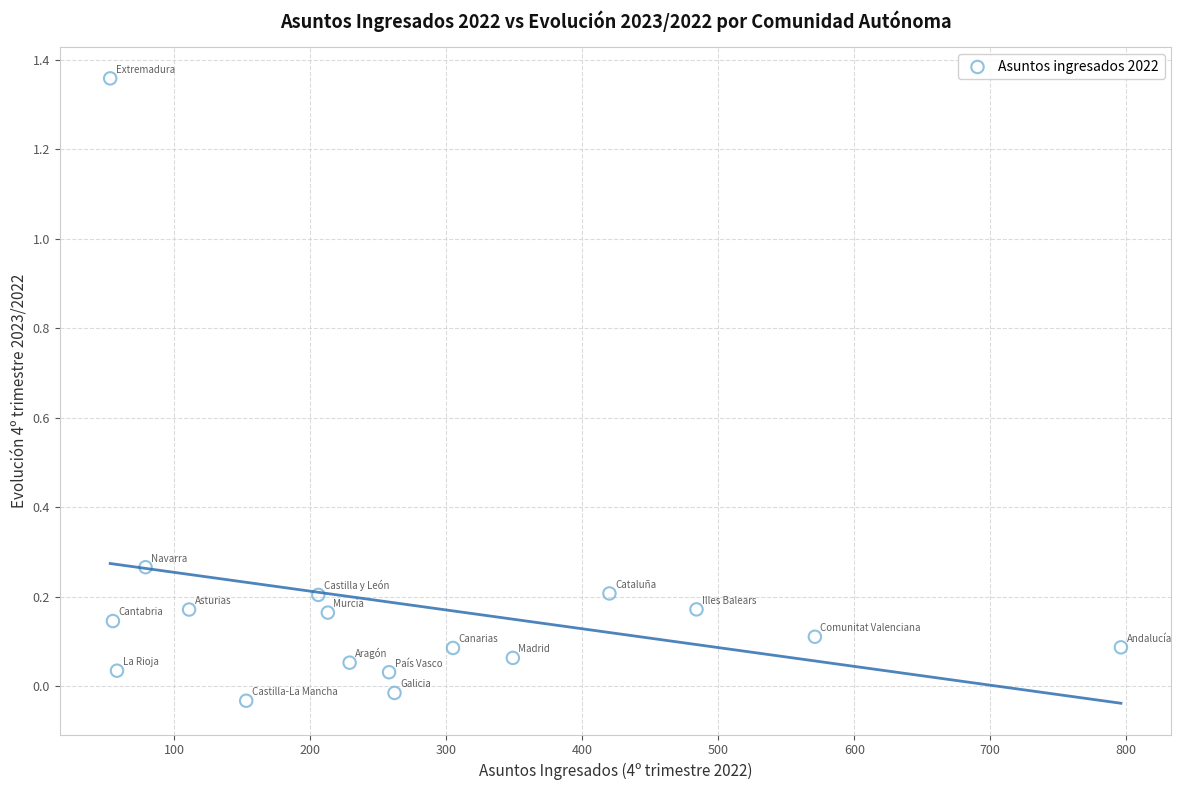

What is the range of X values (max minus min)?

743.0